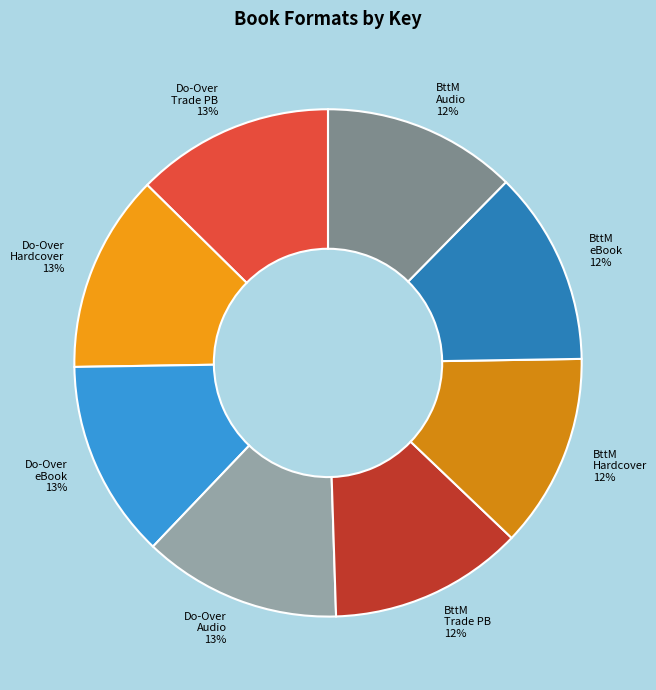

Is the sum of Do-Over Trade PB and BttM Hardcover greater than half?

No